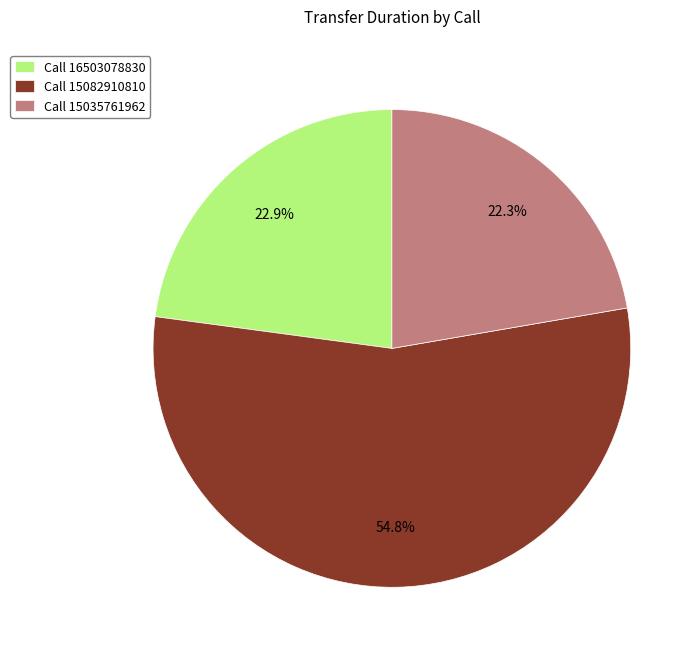

How many segments does this pie chart have?

3